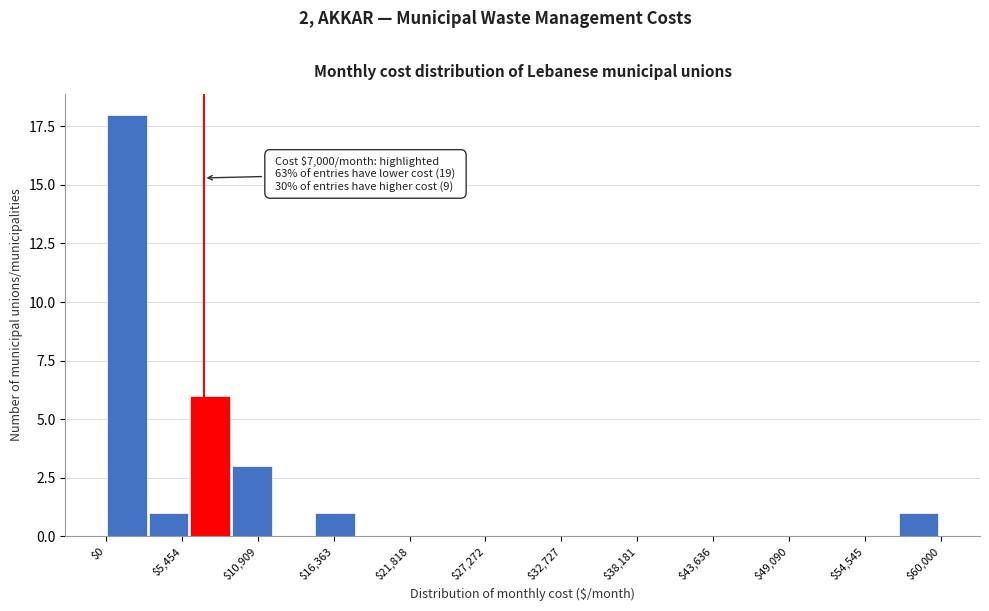

Around what value on the x-axis is the tallest bar? Give the approximate position of its centre, as read against the axis.

1000